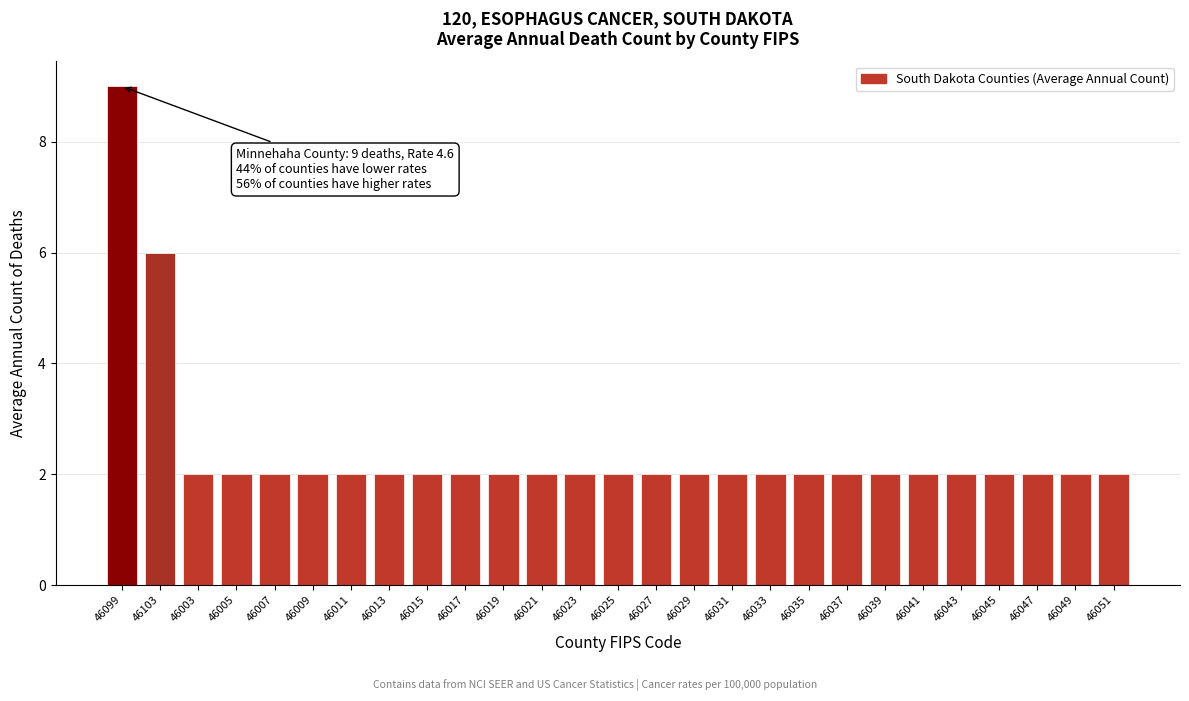

Reading left to right, extract all data points from this chart.

46099=9	46103=6	46003=2	46005=2	46007=2	46009=2	46011=2	46013=2	46015=2	46017=2	46019=2	46021=2	46023=2	46025=2	46027=2	46029=2	46031=2	46033=2	46035=2	46037=2	46039=2	46041=2	46043=2	46045=2	46047=2	46049=2	46051=2